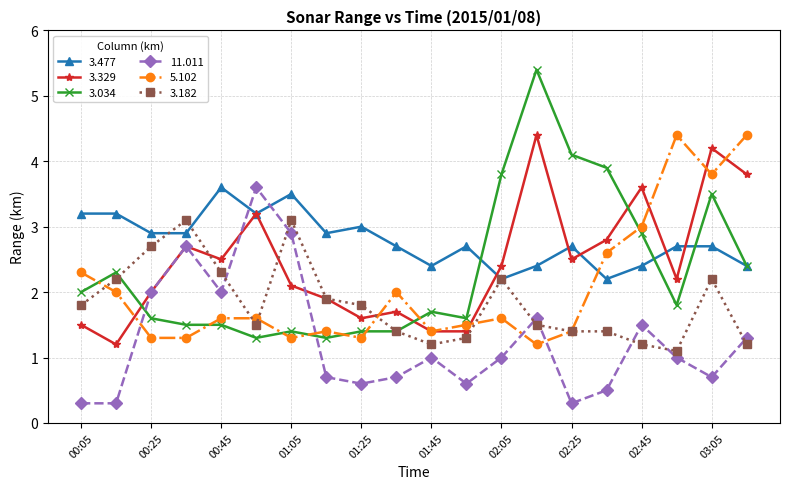

What is the value of the 3.034 point at the 20th from the left?

2.4